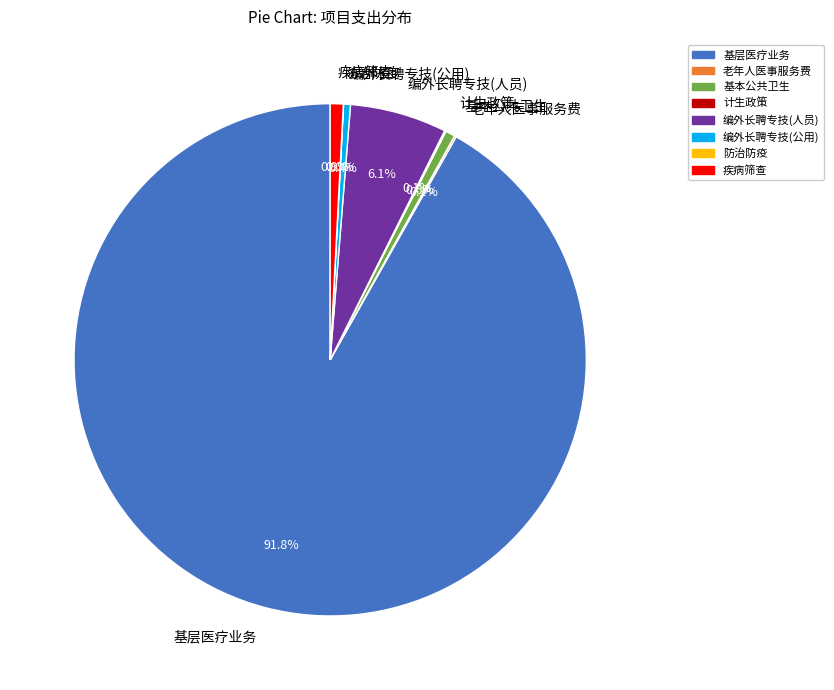

Approximately how many times larger is the value at 防治防疫工作经费 compared to 市区体制下划-医疗卫生补助-老年人医事服务费减免补助?

0.1